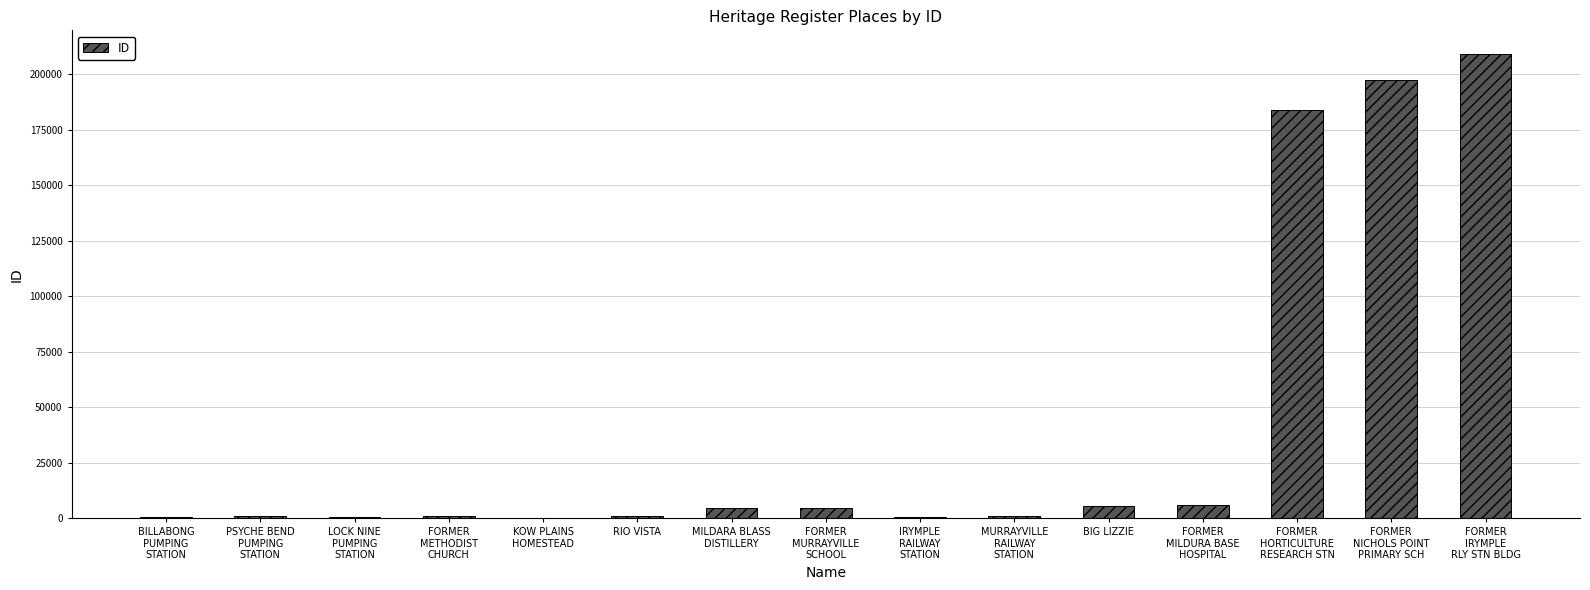

Where does the data first go above 867?

MILDARA BLASS
DISTILLERY